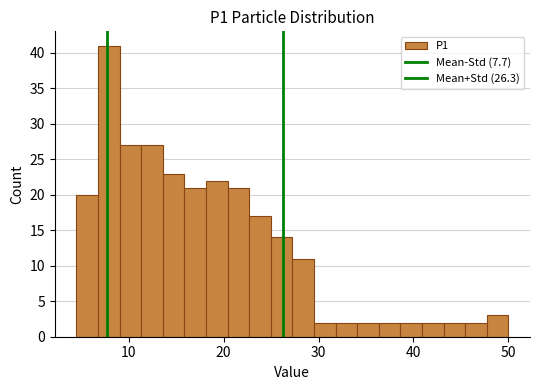

Around what value on the x-axis is the tallest bar? Give the approximate position of its centre, as read against the axis.

8